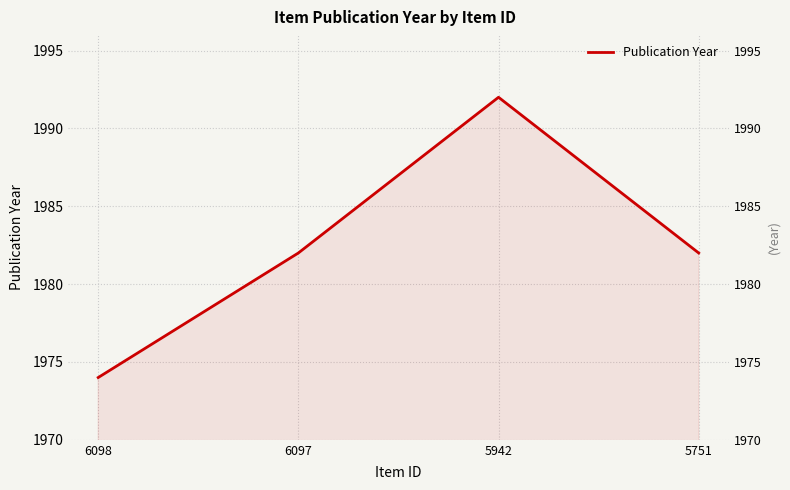

How many series are shown in this chart?

1